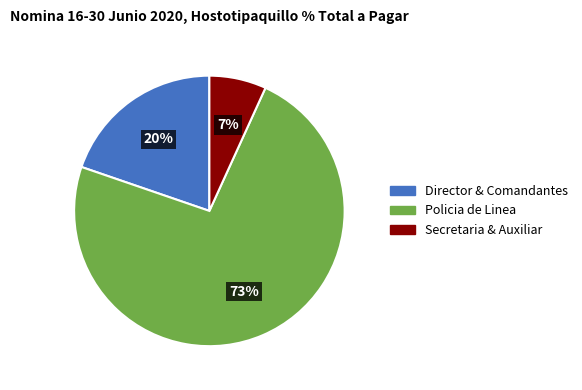

Rank the categories by value from highest to lowest.

Policia de Linea, Director & Comandantes, Secretaria & Auxiliar